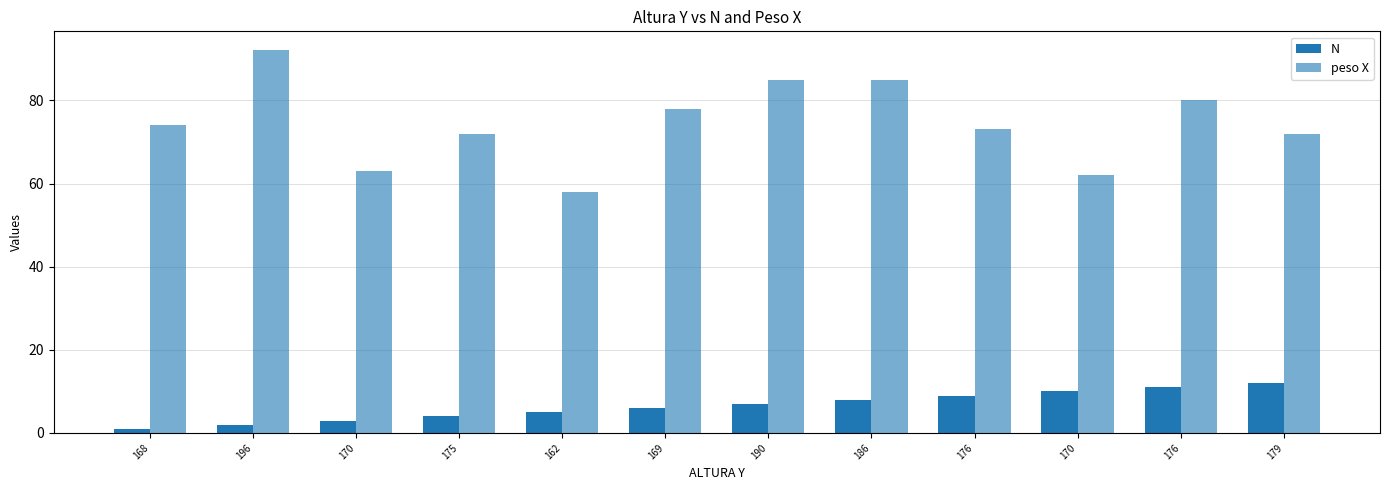

Which has a higher value, 168 or 169?

169